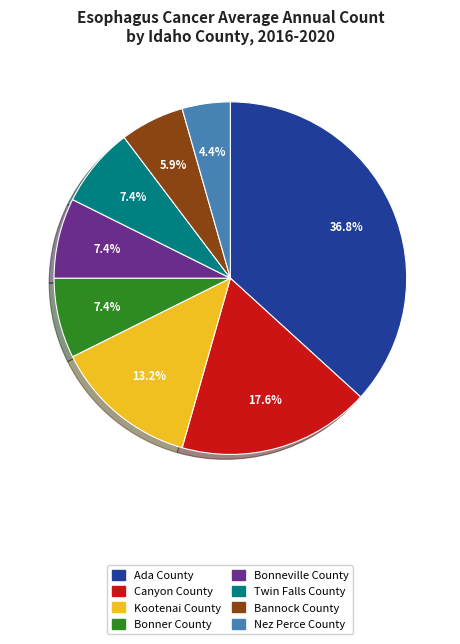

Which slice is the largest?

Ada County